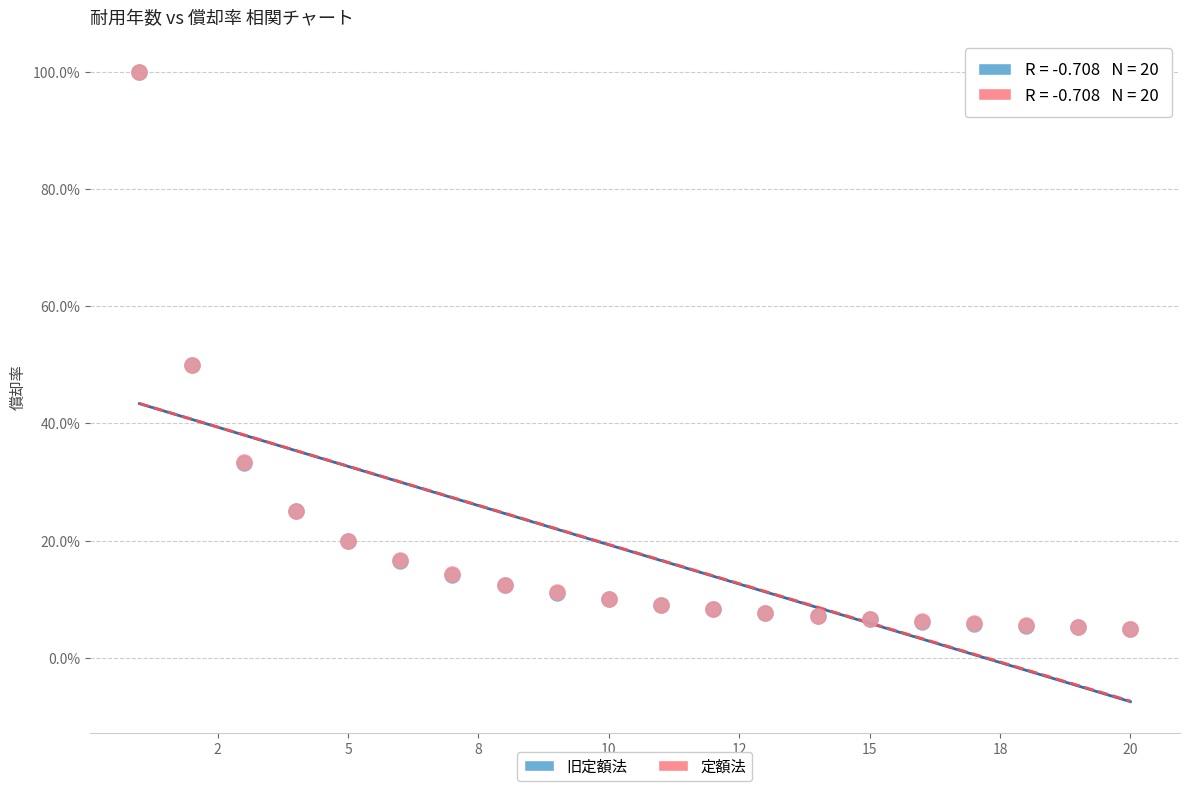

What are all the series names shown in the legend?

旧定額法, 定額法